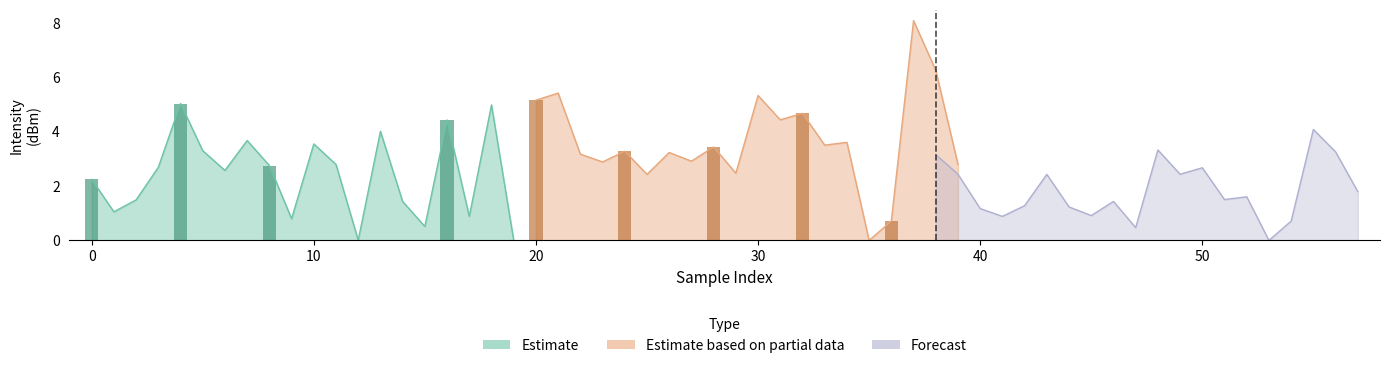

What is the difference between the maximum and minimum values in the Estimate series?

5.0